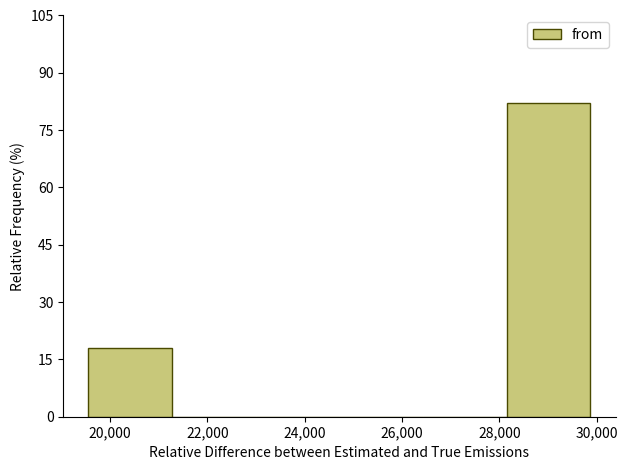

Reading left to right, transcribe this chart: for each bar, give the range it covers on the x-axis and its height. Neither the bar edges nor the heights are printed on the chart, so give them approximately, as read against the axes.

19600 to 21200: 18
21200 to 23000: 0
23000 to 24800: 0
24800 to 26400: 0
26400 to 28200: 0
28200 to 29800: 82